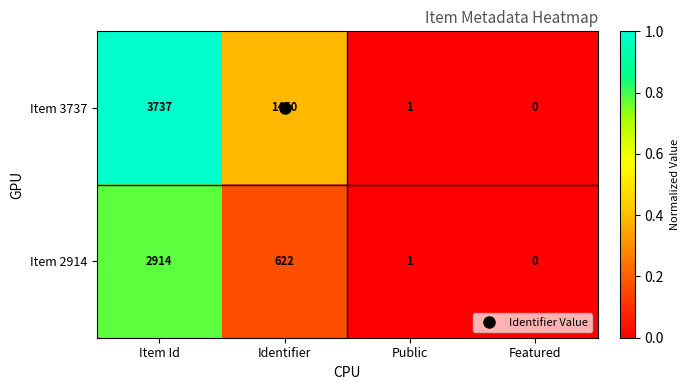

Which label corresponds to the largest value in the chart?

Item Id